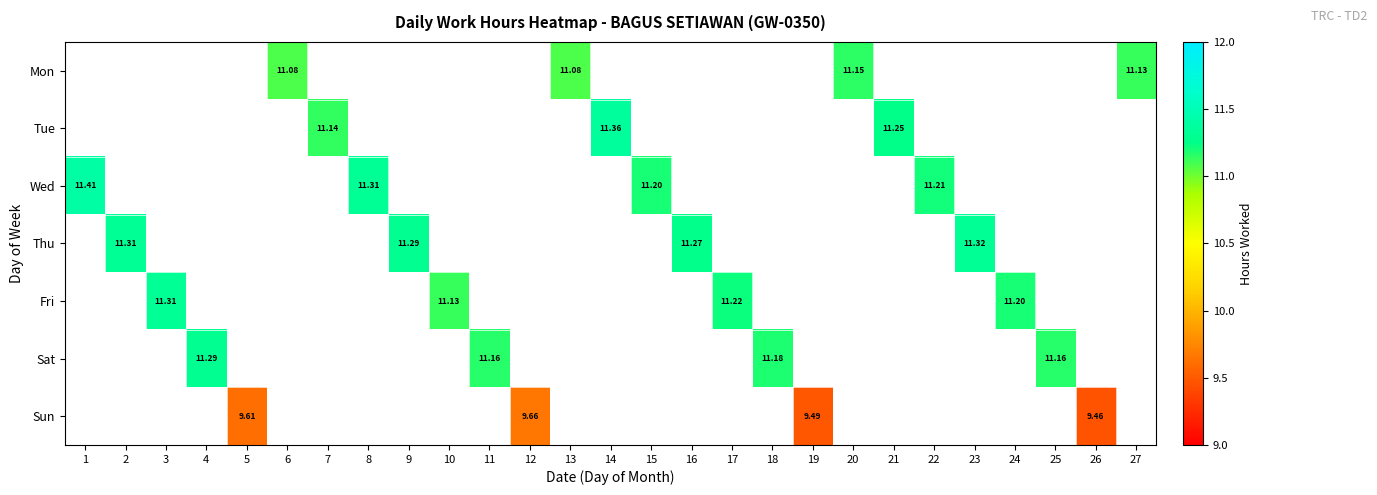

Count the number of data series in this chart.

7